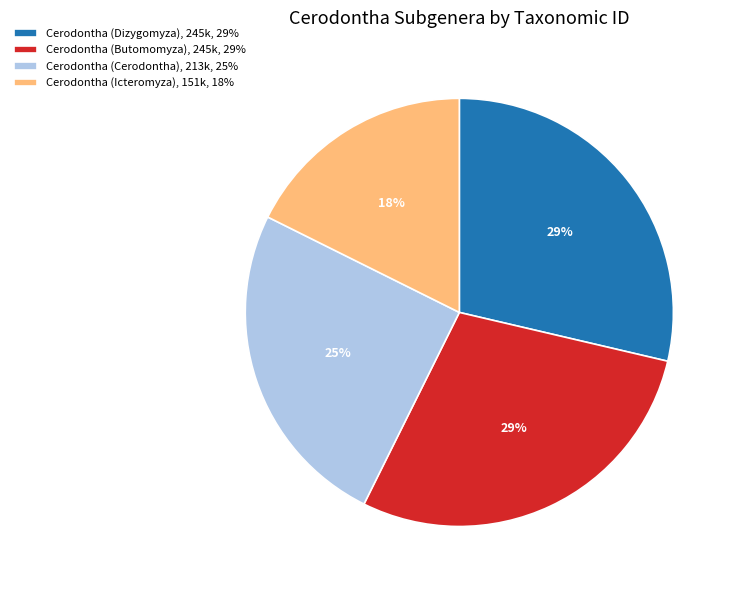

Is Cerodontha (Butomomyza), 245k, 29% the majority of the pie?

No